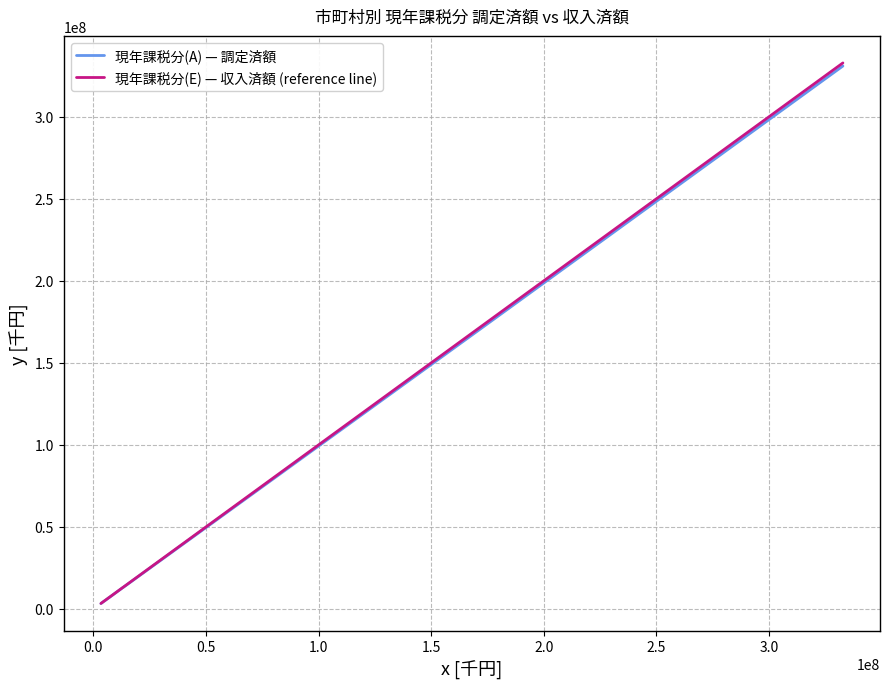

Which series has the widest spread of values?

現年課税分(E) — 収入済額 (reference line)